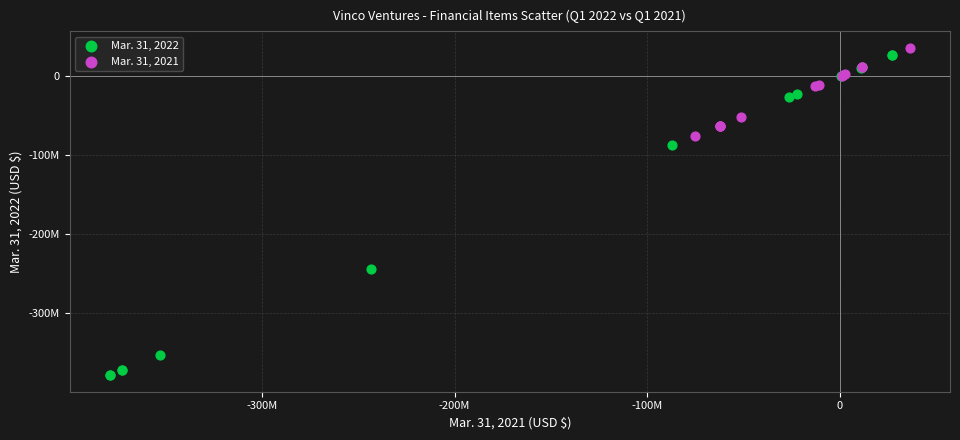

What are all the series names shown in the legend?

Mar. 31, 2022, Mar. 31, 2021